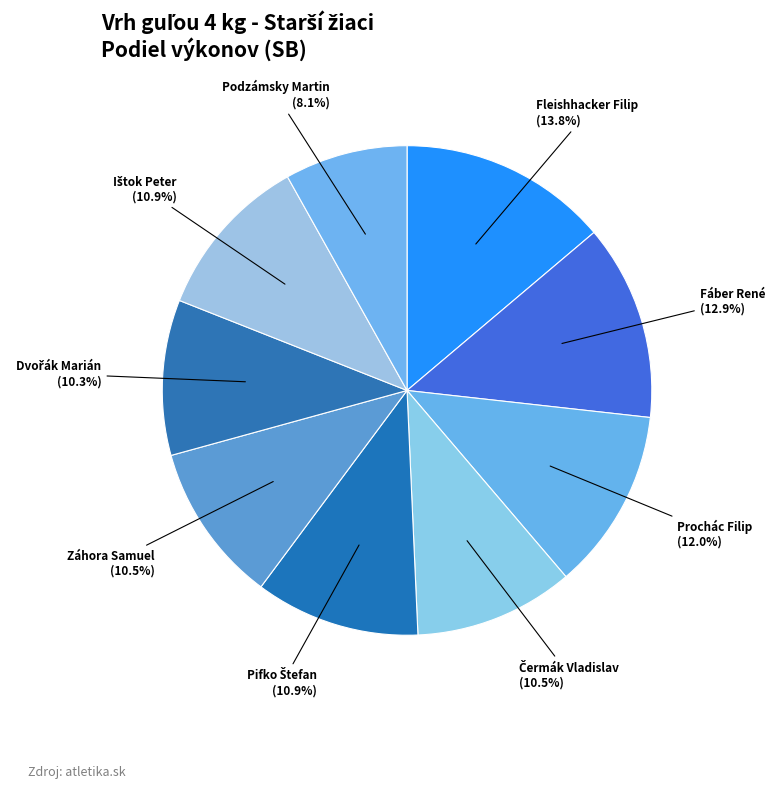

Is there any slice that represents more than half of the pie?

No